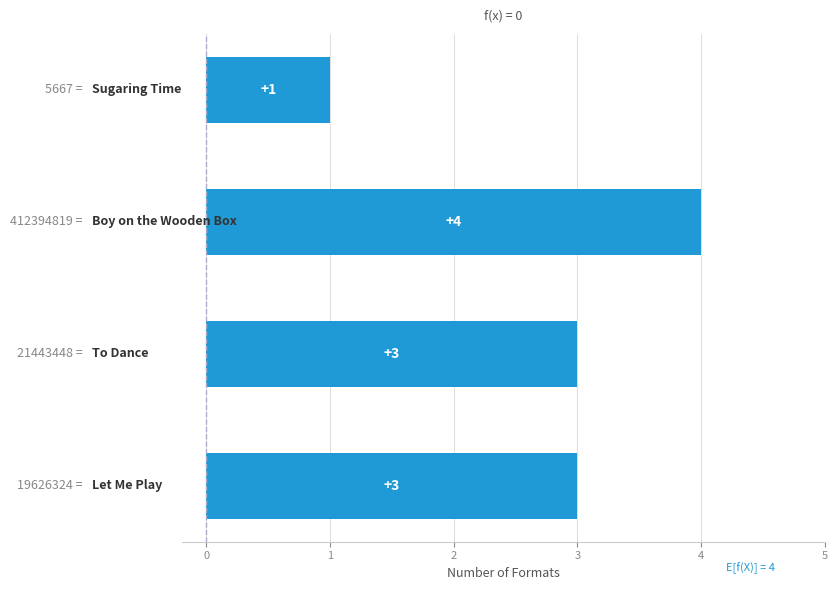

What is the difference between the maximum and second lowest values?

1